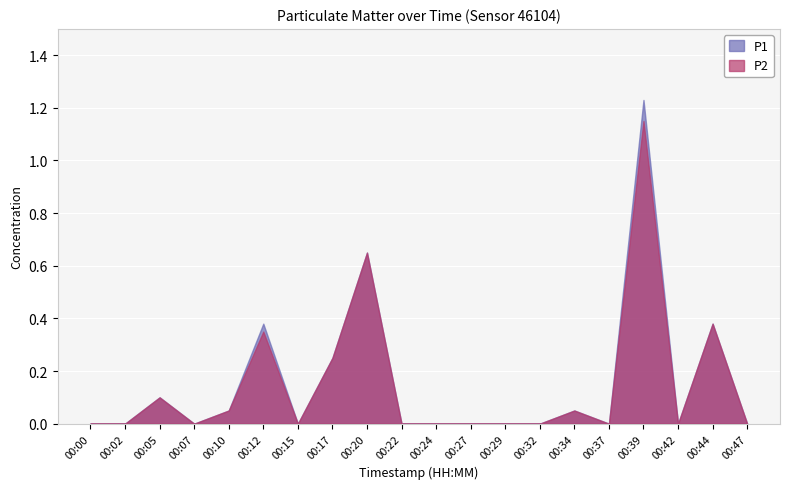

What is the sum of all P2 values?

3.0